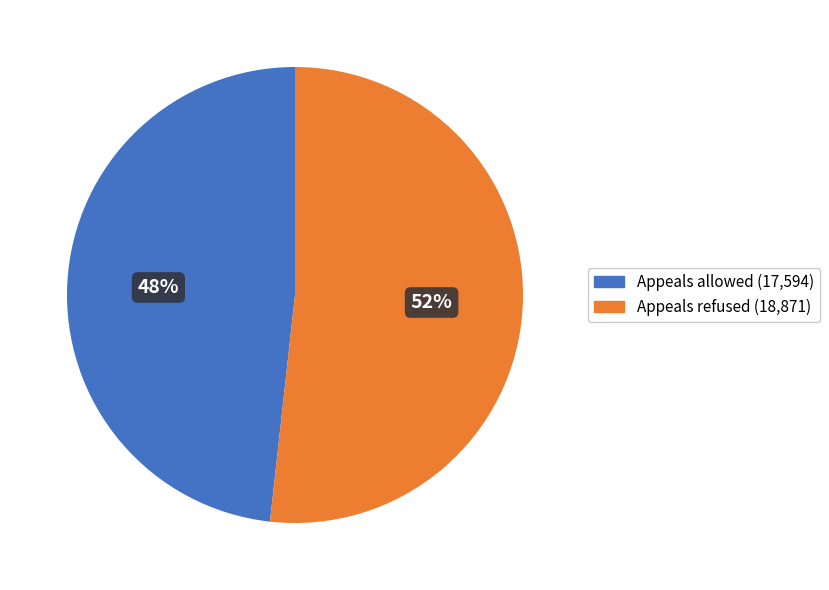

Which category has the smallest portion of the pie?

Appeals allowed